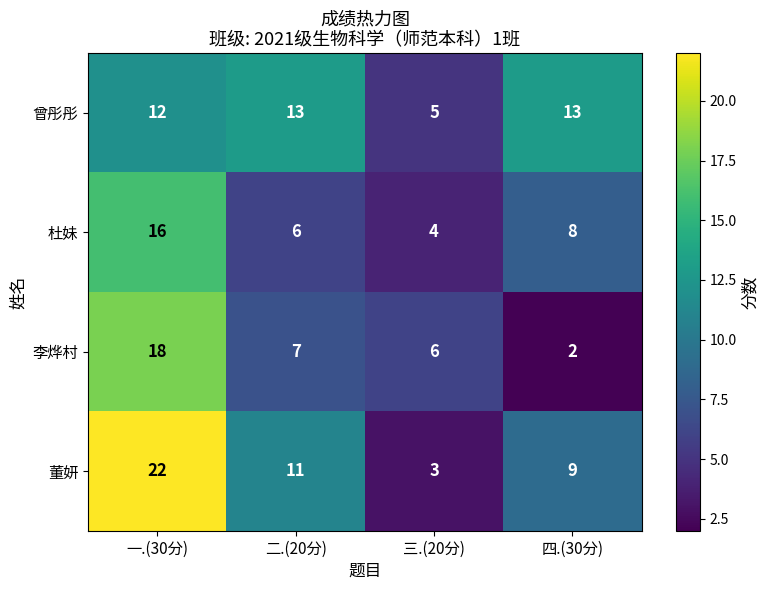

How many values in the 曾彤彤 series are below 13?

2